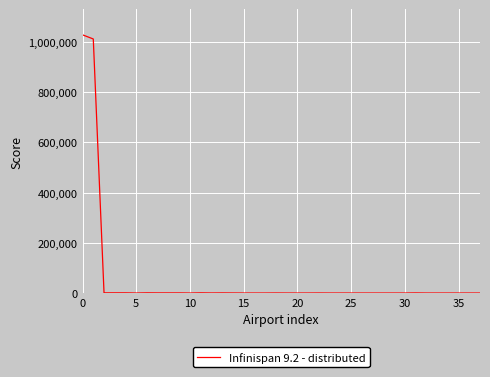

What is the maximum value shown in the chart?

1028075